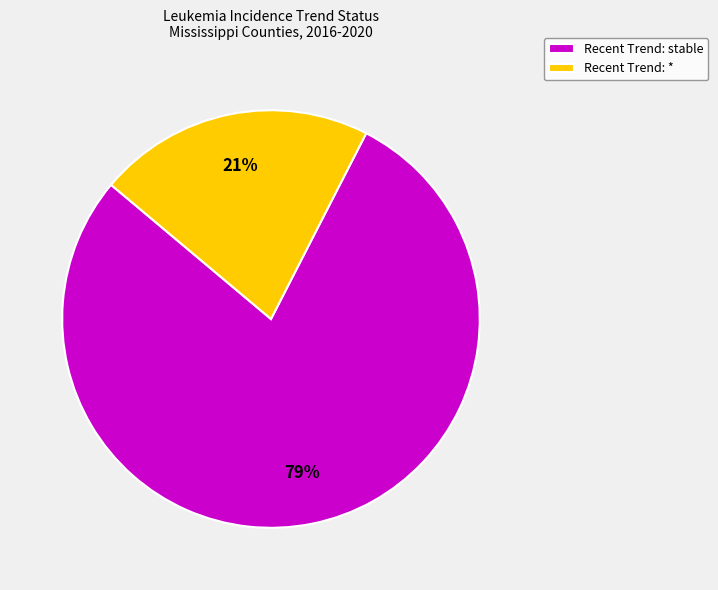

What is the ratio of the value at Recent Trend: * to the value at Recent Trend: stable?

0.3